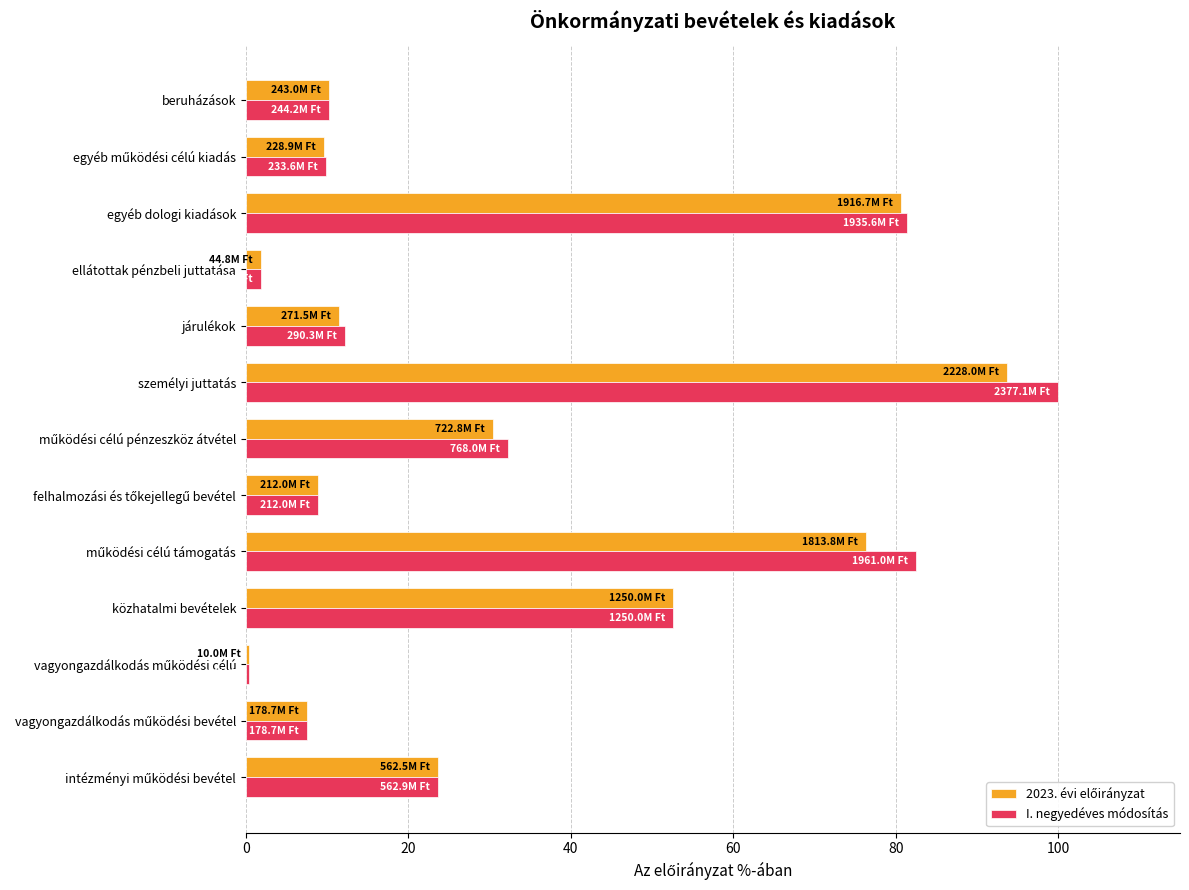

At which label does I. negyedéves módosítás reach its peak?

személyi juttatás